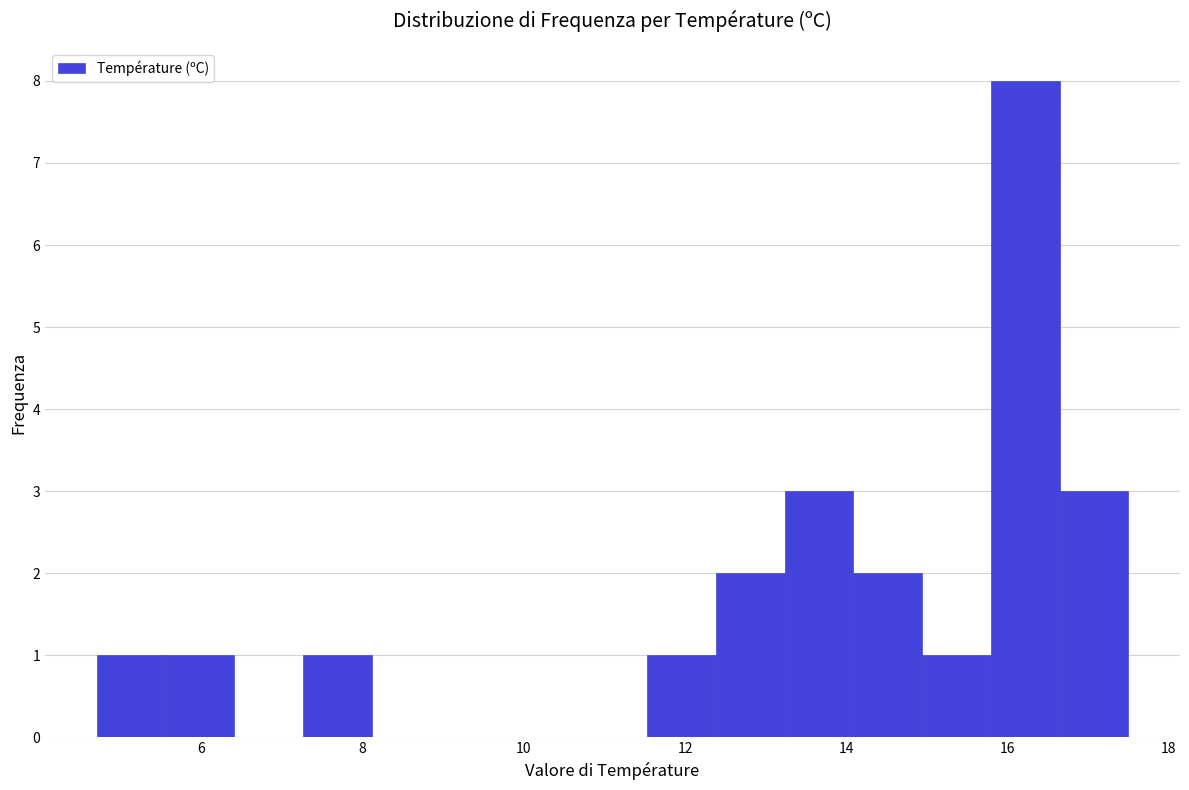

Reading left to right, list every bar in this chart as the range it spans on the x-axis followed by its height. Neither the bar edges nor the heights are printed on the chart, so give them approximately, as read against the axes.

4.8 to 5.6: 1
5.6 to 6.4: 1
6.4 to 7.2: 0
7.2 to 8.2: 1
8.2 to 9.0: 0
9.0 to 9.8: 0
9.8 to 10.6: 0
10.6 to 11.6: 0
11.6 to 12.4: 1
12.4 to 13.2: 2
13.2 to 14.0: 3
14.0 to 15.0: 2
15.0 to 15.8: 1
15.8 to 16.6: 8
16.6 to 17.6: 3